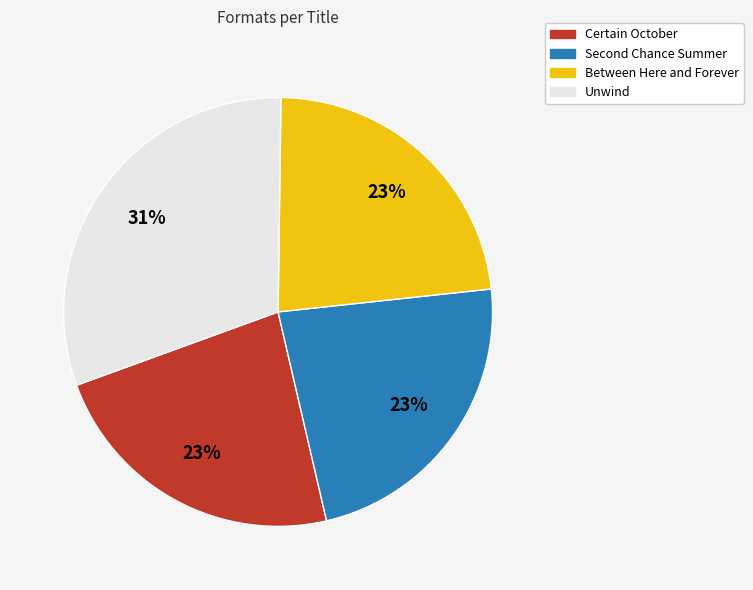

To the nearest percent, what portion does Certain October represent?

23%